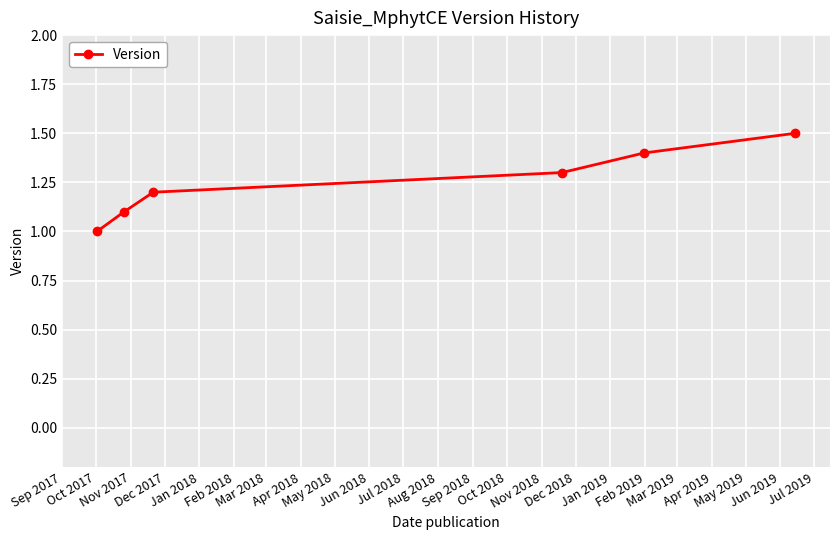

What is the smallest value displayed?

1.0